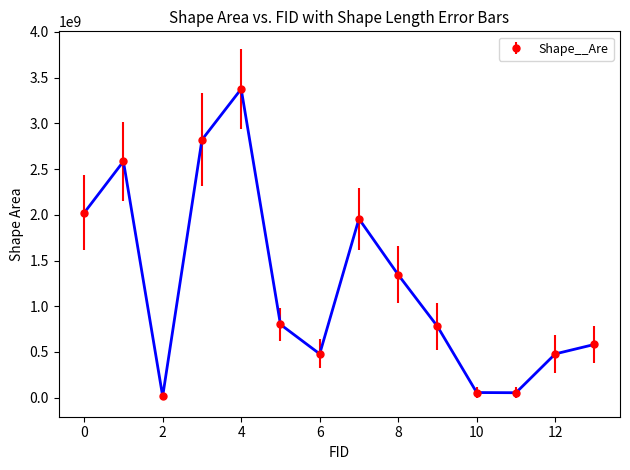

How many points are higher than both their immediate neighbors (excluding endpoints)?

3